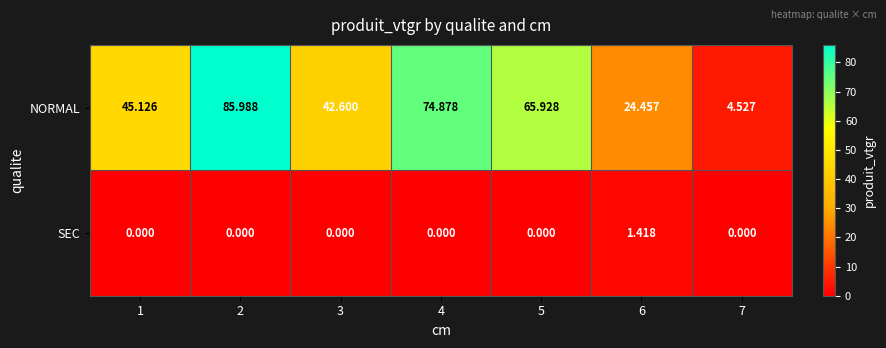

Which series has the largest total across all categories?

NORMAL